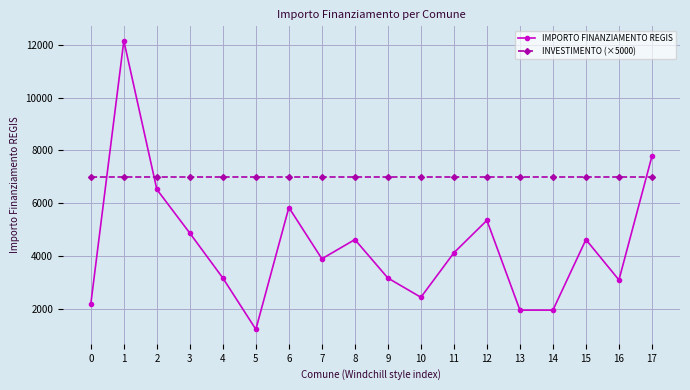

What is the value of the INVESTIMENTO (×5000) point at the 10th from the left?

7000